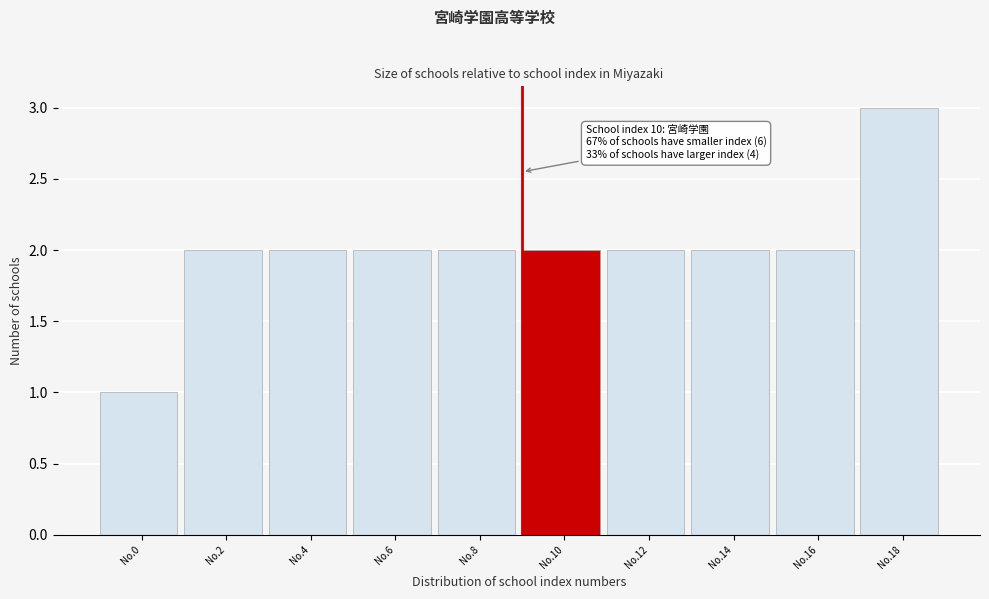

Reading right to left, transcribe all the data shown in this chart.

No.18=3	No.16=2	No.14=2	No.12=2	No.10=2	No.8=2	No.6=2	No.4=2	No.2=2	No.0=1